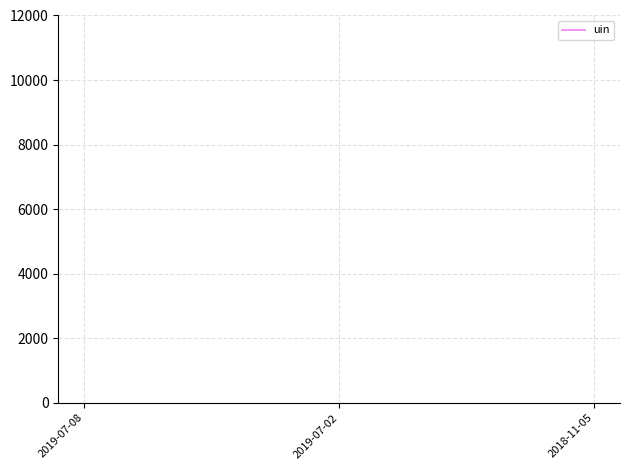

How many categories are shown in the chart?

3